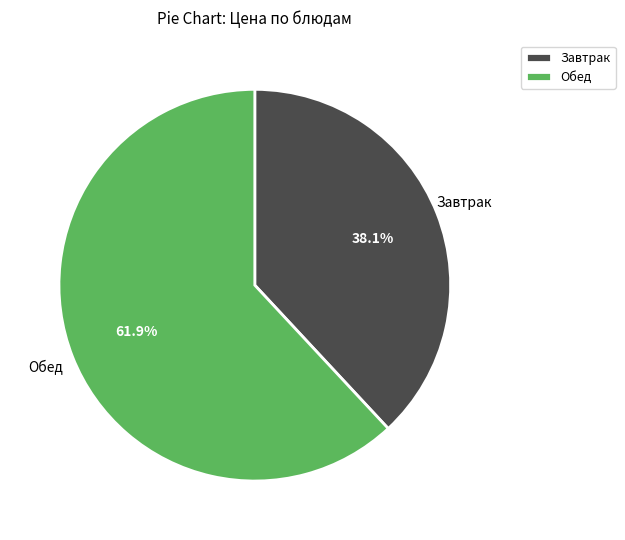

Which category has the biggest portion of the pie?

Обед